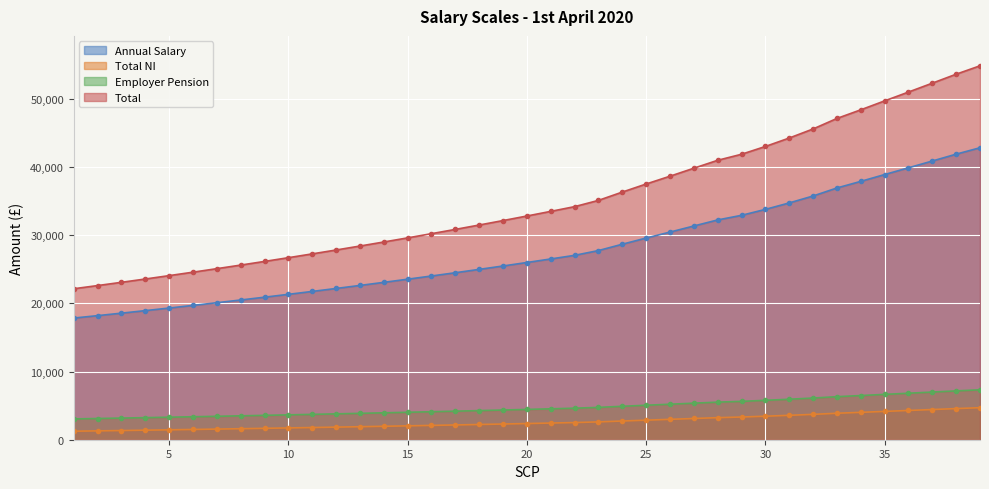

Count the number of categories in the chart.

39